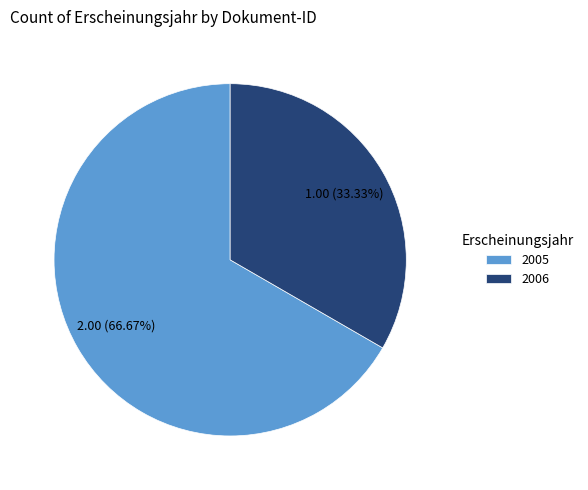

Approximately how many times larger is the value at 2006 compared to 2005?

0.5